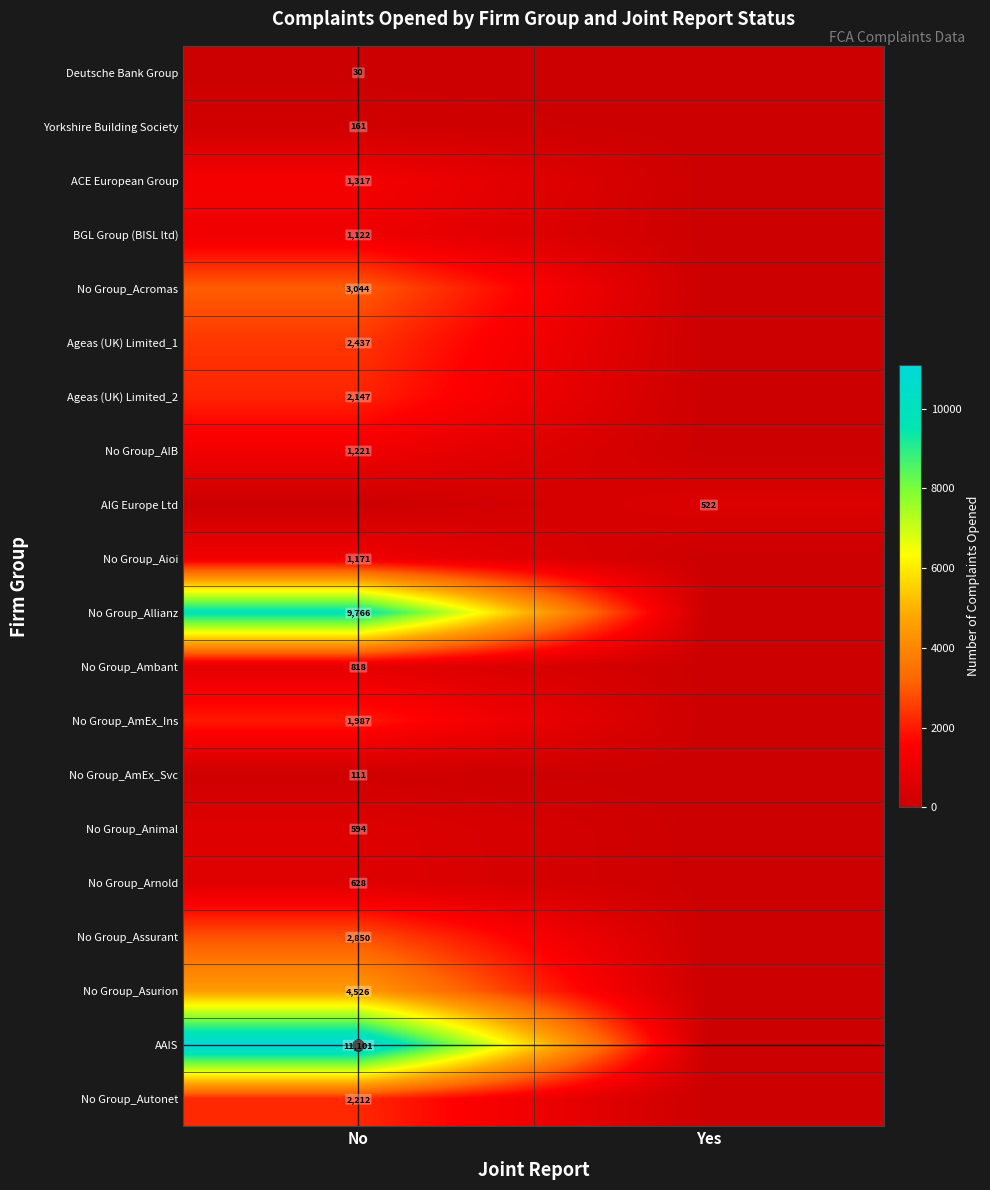

Between No and Yes, which is larger?

No